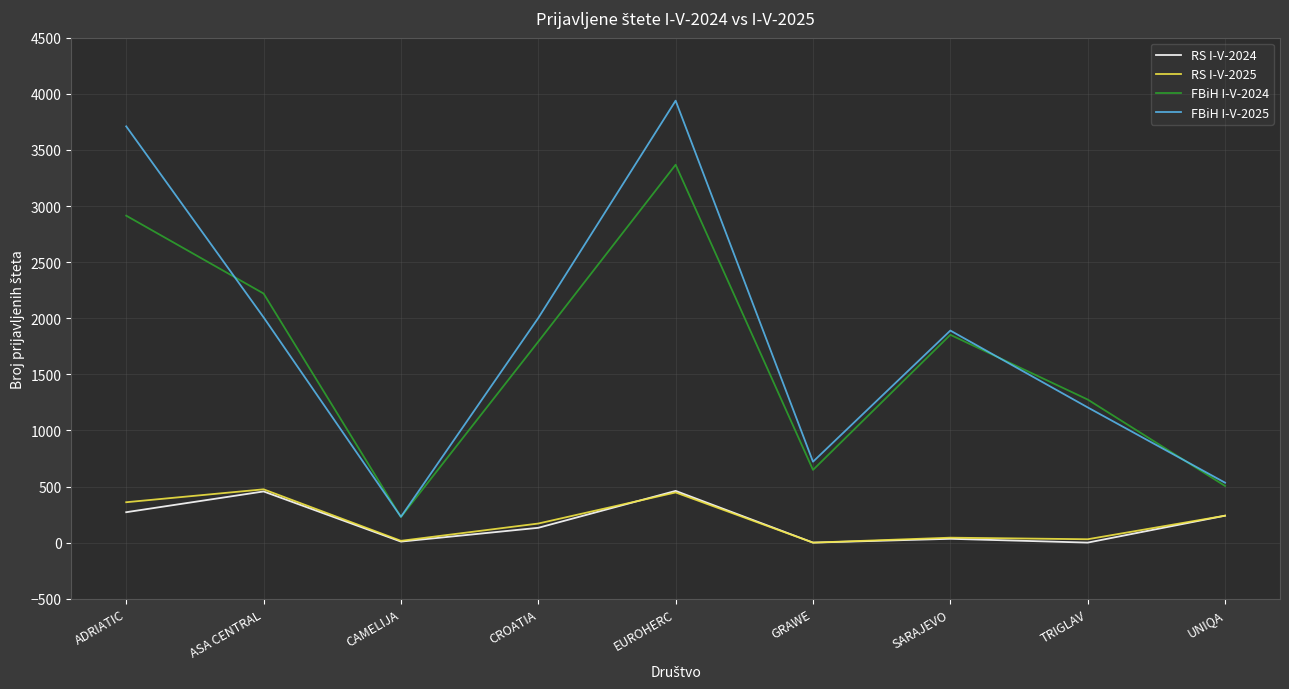

What is the difference between the highest and lowest values at EUROHERC?

3492